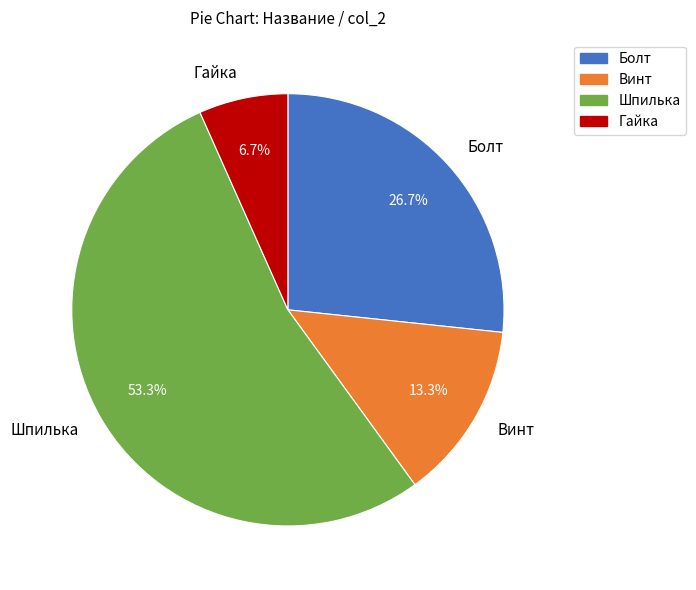

Between Болт and Винт, which is larger?

Болт